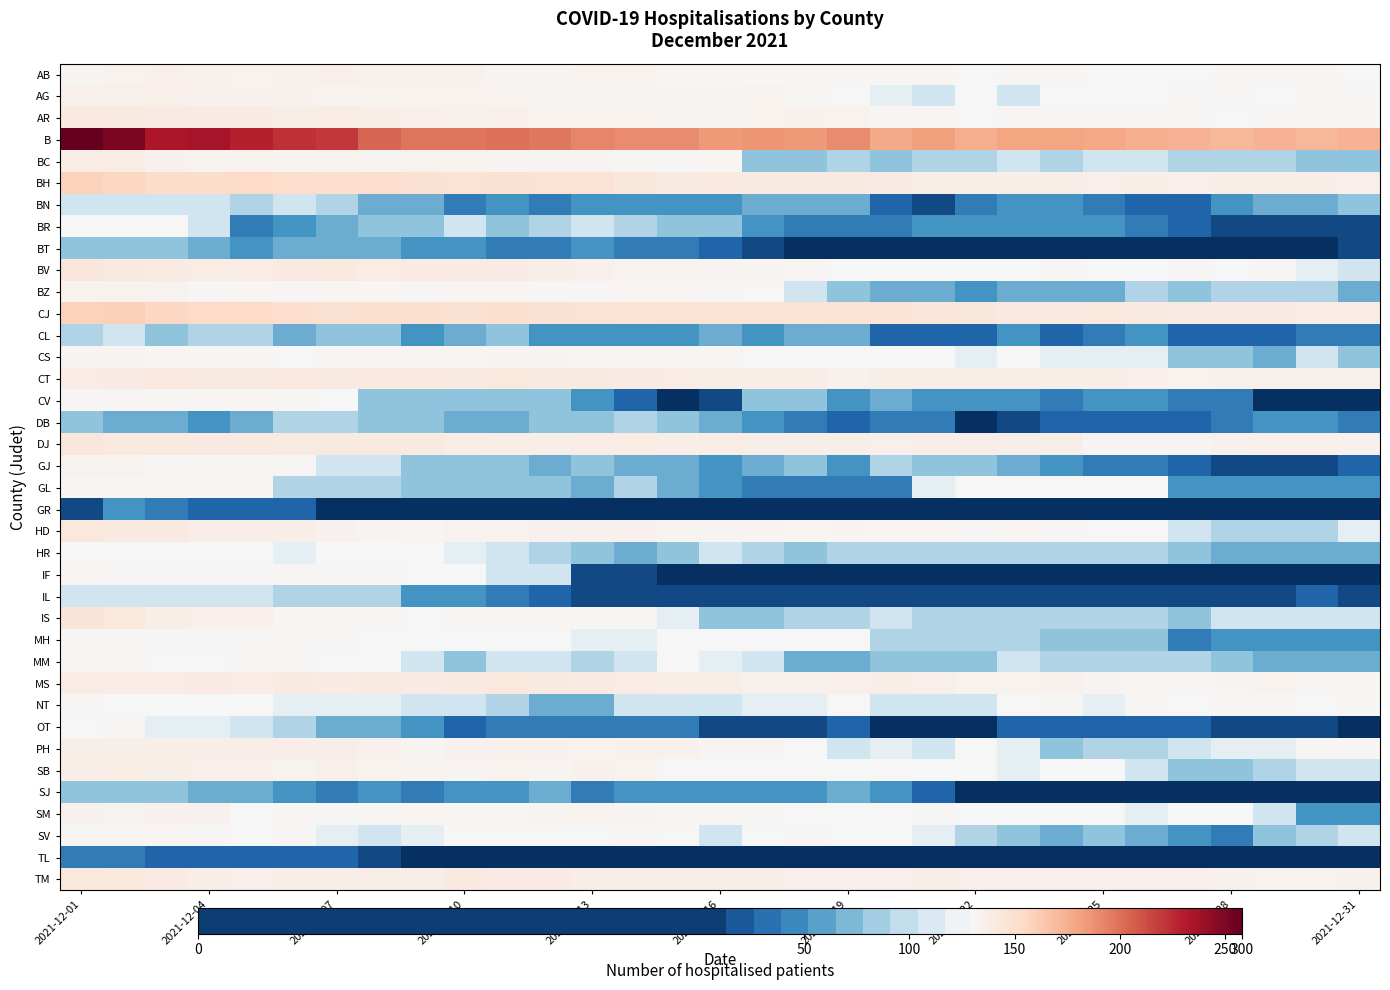

What is the greatest value displayed?

258